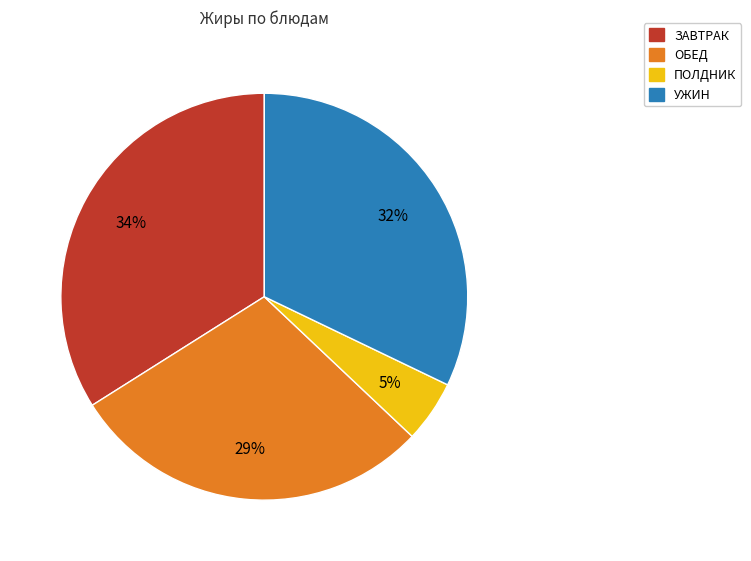

To the nearest percent, what is the average slice percentage?

25%